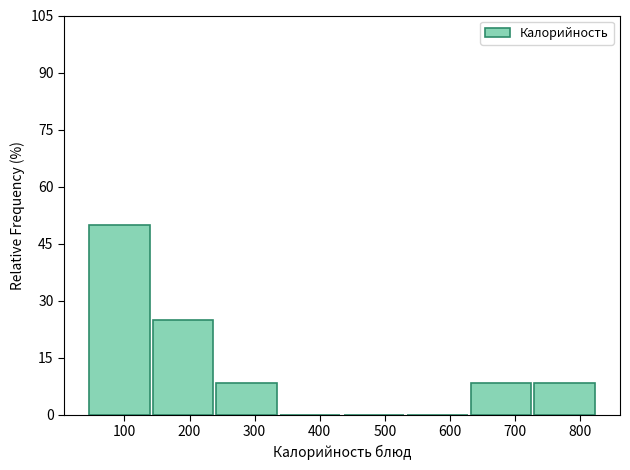

Reading left to right, transcribe this chart: for each bar, give the range it covers on the x-axis and its height. Neither the bar edges nor the heights are printed on the chart, so give them approximately, as read against the axes.

50 to 140: 50
140 to 240: 26
240 to 340: 8
340 to 440: 0
440 to 530: 0
530 to 630: 0
630 to 730: 8
730 to 830: 8